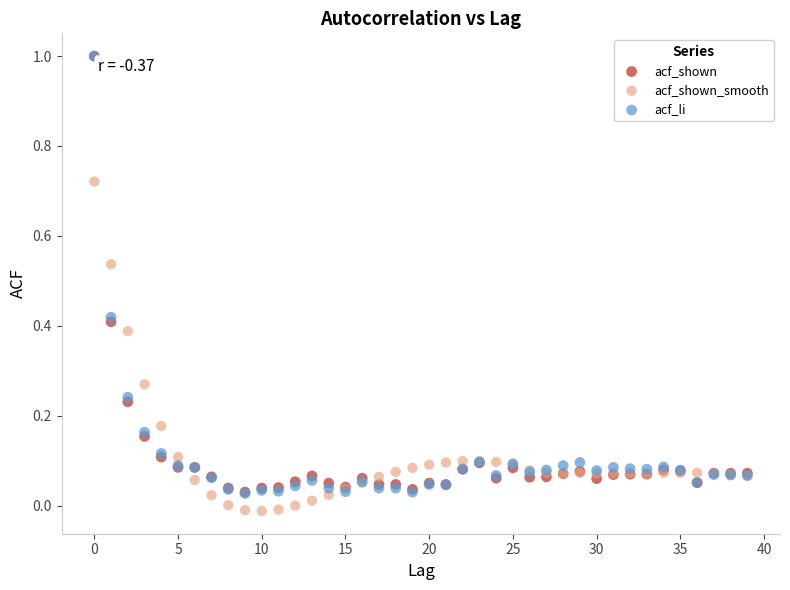

Which series reaches the minimum Y coordinate?

acf_shown_smooth